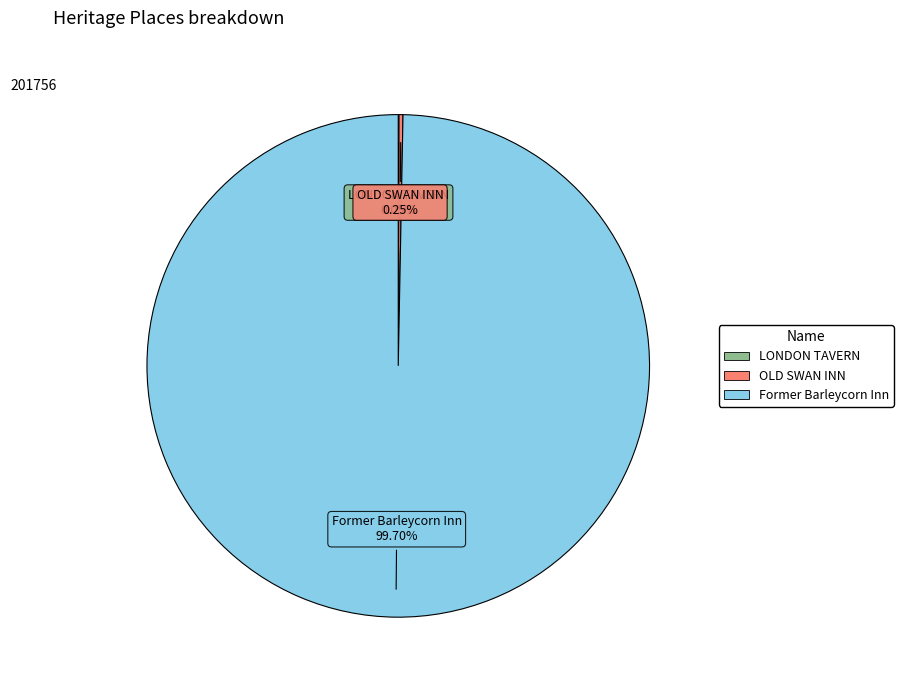

To the nearest percent, what is the average slice percentage?

33%